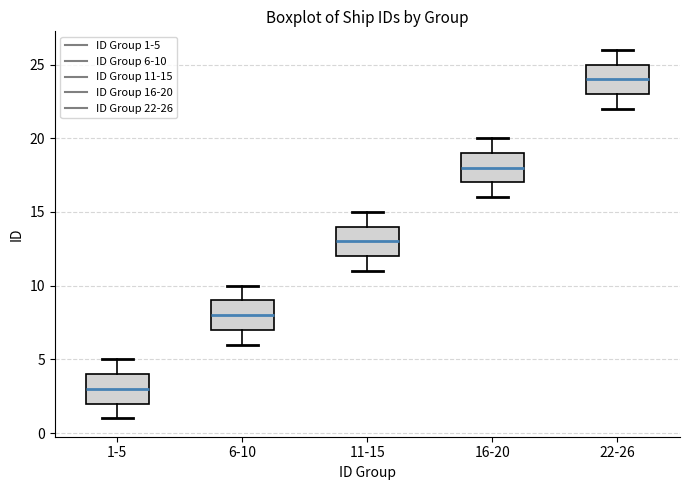

Where does the median line of the box for 1-5 sit on the y-axis? The values are not printed on the chart, so give them approximately, as read against the axis.

3